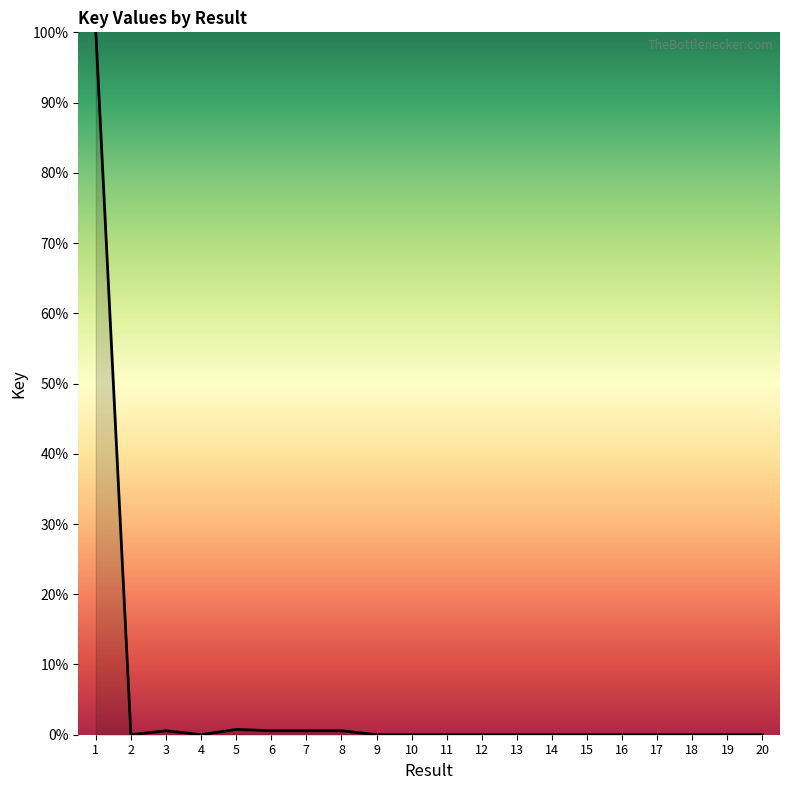

How many series are shown in this chart?

1